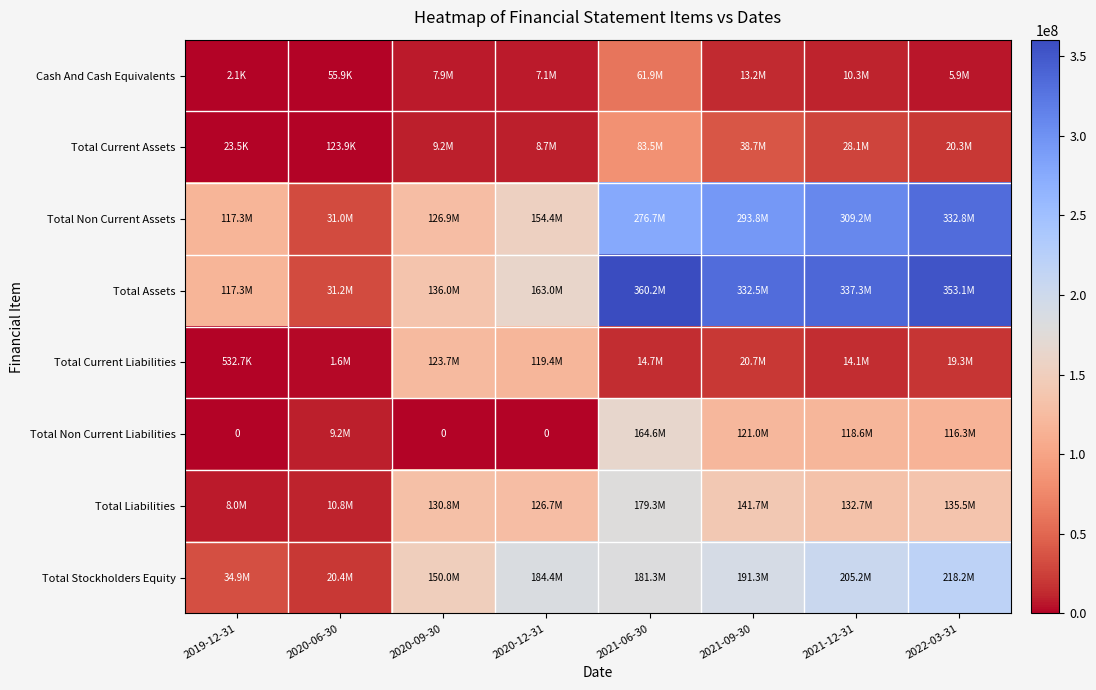

Where does the Total Liabilities series first go above 132709667?

2021-06-30